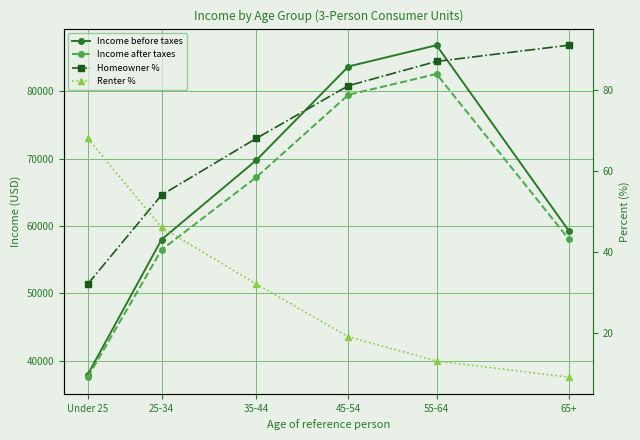

At which category does the chart reach its minimum across all series?

65+